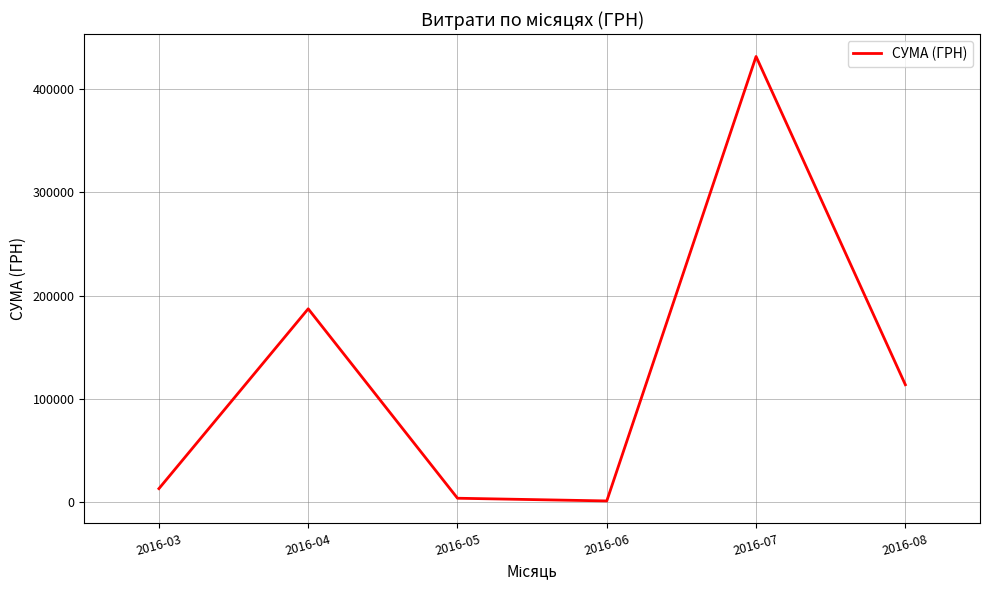

True or false: there are more than 2 points higher than both neighbors.

False